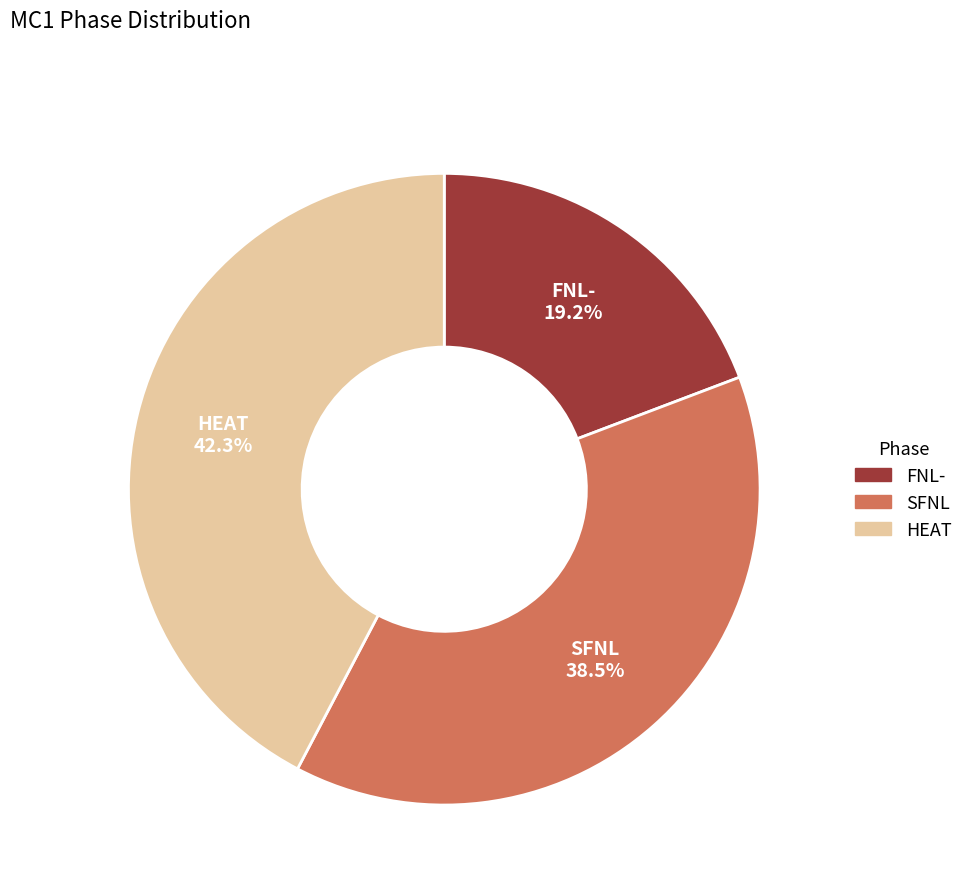

True or false: FNL- accounts for 32% of the total.

False